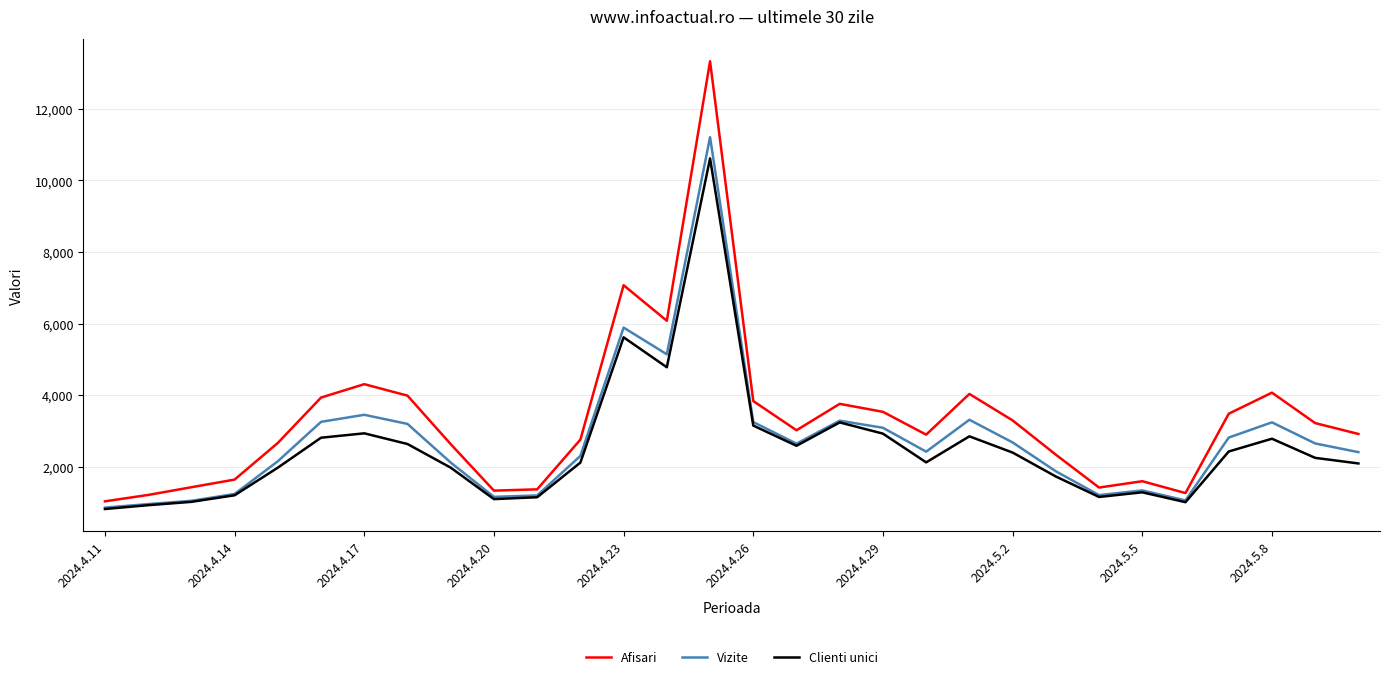

True or false: Clienti unici and Afisari intersect in this chart.

False